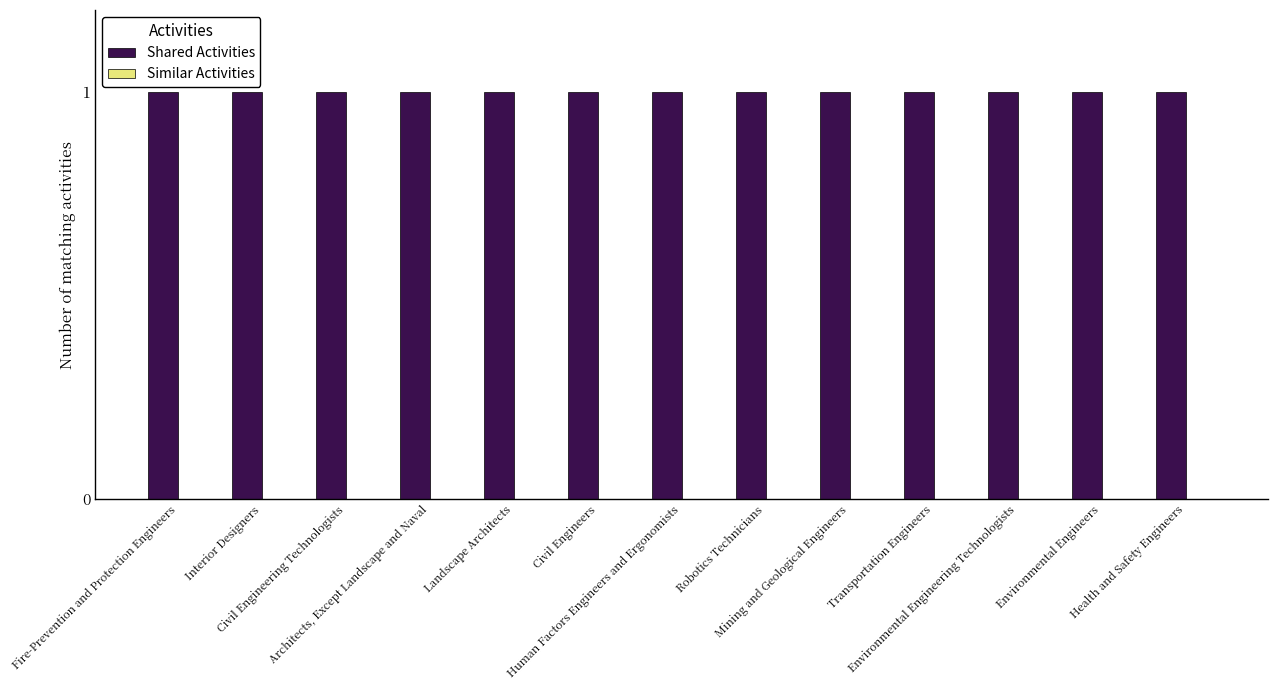

Reading left to right, transcribe all the data shown in this chart.

Shared Activities: 1	1	1	1	1	1	1	1	1	1	1	1	1
Similar Activities: 0	0	0	0	0	0	0	0	0	0	0	0	0